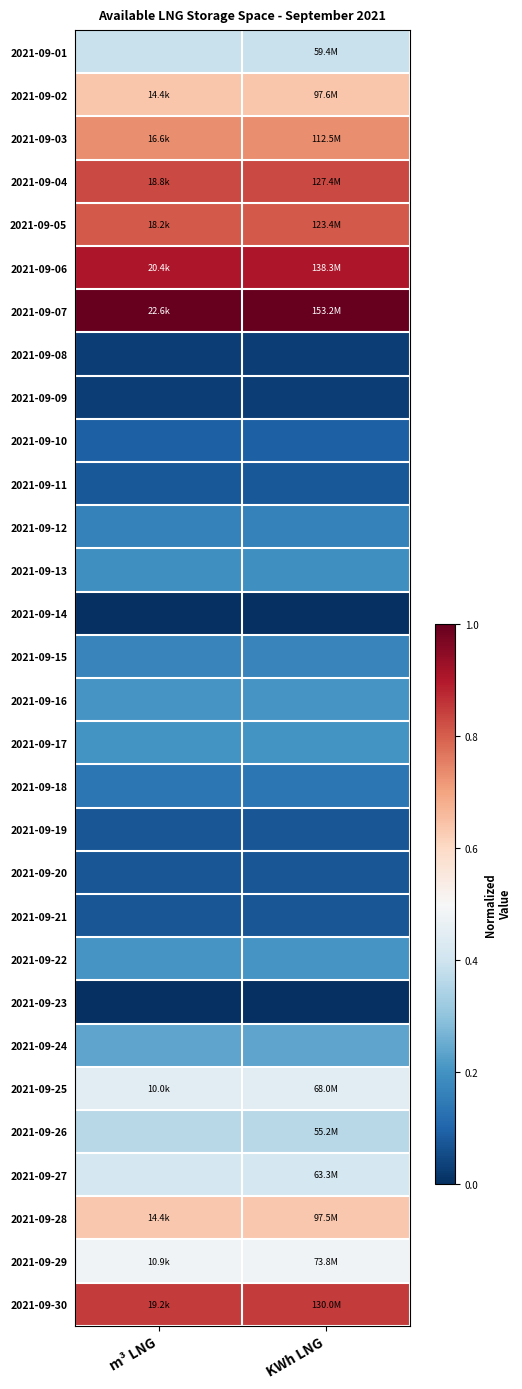

What is the greatest value displayed?

1.0